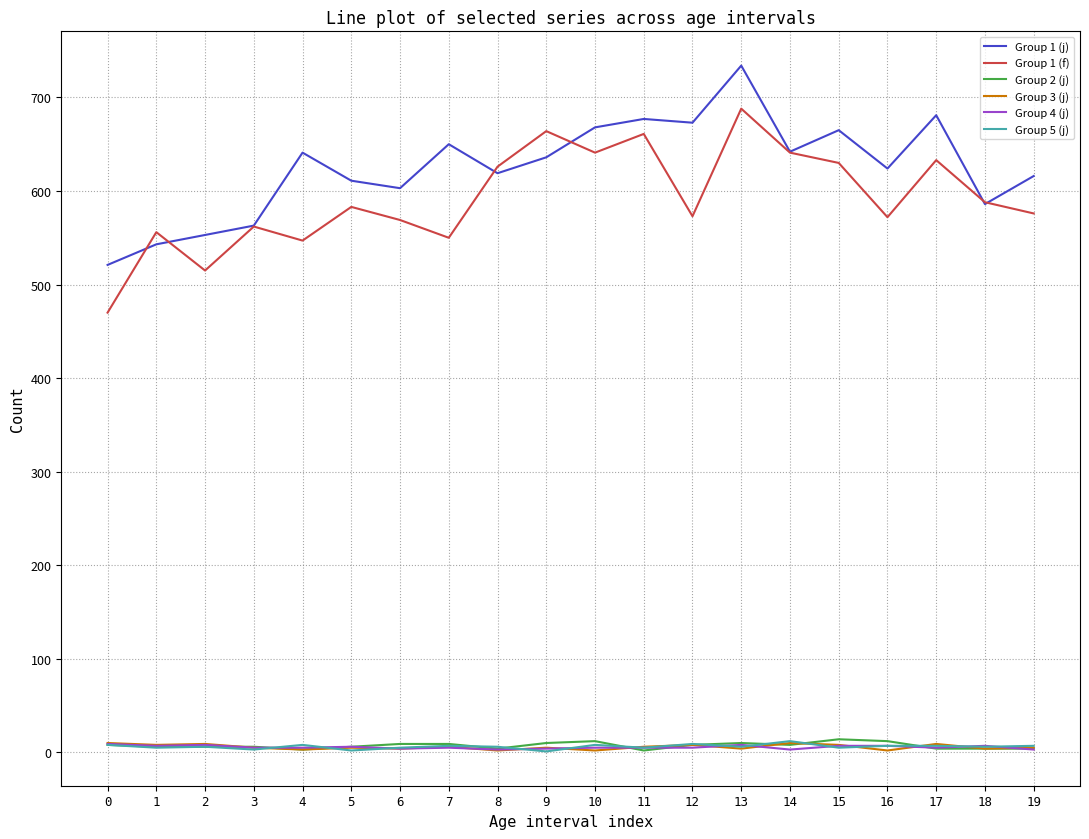

True or false: Group 5 (j) and Group 1 (f) intersect in this chart.

False